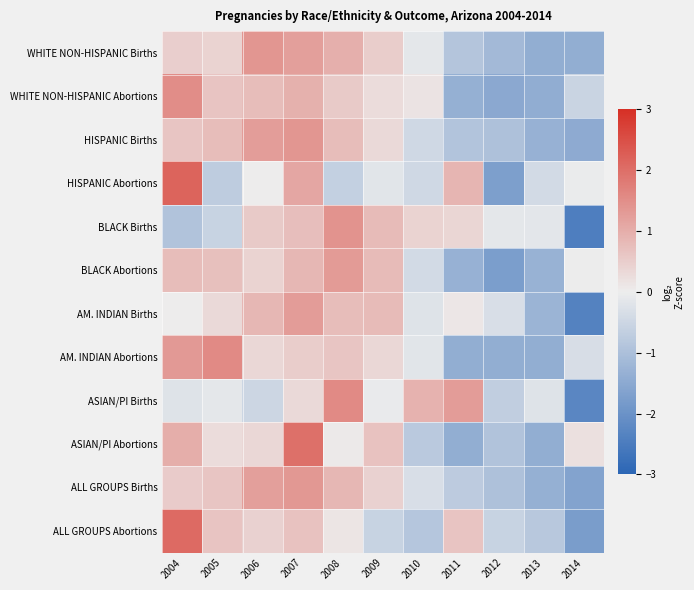

Reading left to right, list all the values displayed in this chart.

WHITE NON-HISPANIC Births: 2004=0.5	2005=0.4	2006=1.4	2007=1.2	2008=1.0	2009=0.5	2010=-0.1	2011=-0.9	2012=-1.1	2013=-1.4	2014=-1.4
WHITE NON-HISPANIC Abortions: 2004=1.5	2005=0.7	2006=0.8	2007=0.9	2008=0.5	2009=0.3	2010=0.2	2011=-1.3	2012=-1.5	2013=-1.4	2014=-0.6
HISPANIC Births: 2004=0.6	2005=0.8	2006=1.3	2007=1.4	2008=0.8	2009=0.3	2010=-0.5	2011=-0.9	2012=-1.0	2013=-1.3	2014=-1.5
HISPANIC Abortions: 2004=2.2	2005=-0.7	2006=0.0	2007=1.1	2008=-0.6	2009=-0.2	2010=-0.5	2011=0.9	2012=-1.7	2013=-0.4	2014=-0.0
BLACK Births: 2004=-0.9	2005=-0.6	2006=0.6	2007=0.7	2008=1.4	2009=0.8	2010=0.4	2011=0.4	2012=-0.1	2013=-0.1	2014=-2.5
BLACK Abortions: 2004=0.8	2005=0.7	2006=0.4	2007=0.9	2008=1.3	2009=0.8	2010=-0.4	2011=-1.3	2012=-1.8	2013=-1.3	2014=-0.0
AM. INDIAN Births: 2004=0.0	2005=0.3	2006=0.9	2007=1.3	2008=0.8	2009=0.8	2010=-0.2	2011=0.1	2012=-0.3	2013=-1.3	2014=-2.4
AM. INDIAN Abortions: 2004=1.3	2005=1.6	2006=0.3	2007=0.5	2008=0.6	2009=0.3	2010=-0.2	2011=-1.4	2012=-1.4	2013=-1.4	2014=-0.4
ASIAN/PI Births: 2004=-0.2	2005=-0.1	2006=-0.5	2007=0.3	2008=1.6	2009=-0.0	2010=0.9	2011=1.3	2012=-0.7	2013=-0.2	2014=-2.3
ASIAN/PI Abortions: 2004=1.0	2005=0.3	2006=0.3	2007=2.0	2008=0.1	2009=0.7	2010=-0.8	2011=-1.4	2012=-0.9	2013=-1.4	2014=0.2
ALL GROUPS Births: 2004=0.5	2005=0.6	2006=1.2	2007=1.3	2008=0.9	2009=0.4	2010=-0.3	2011=-0.7	2012=-1.0	2013=-1.3	2014=-1.6
ALL GROUPS Abortions: 2004=2.1	2005=0.6	2006=0.4	2007=0.7	2008=0.1	2009=-0.6	2010=-0.9	2011=0.6	2012=-0.6	2013=-0.8	2014=-1.8